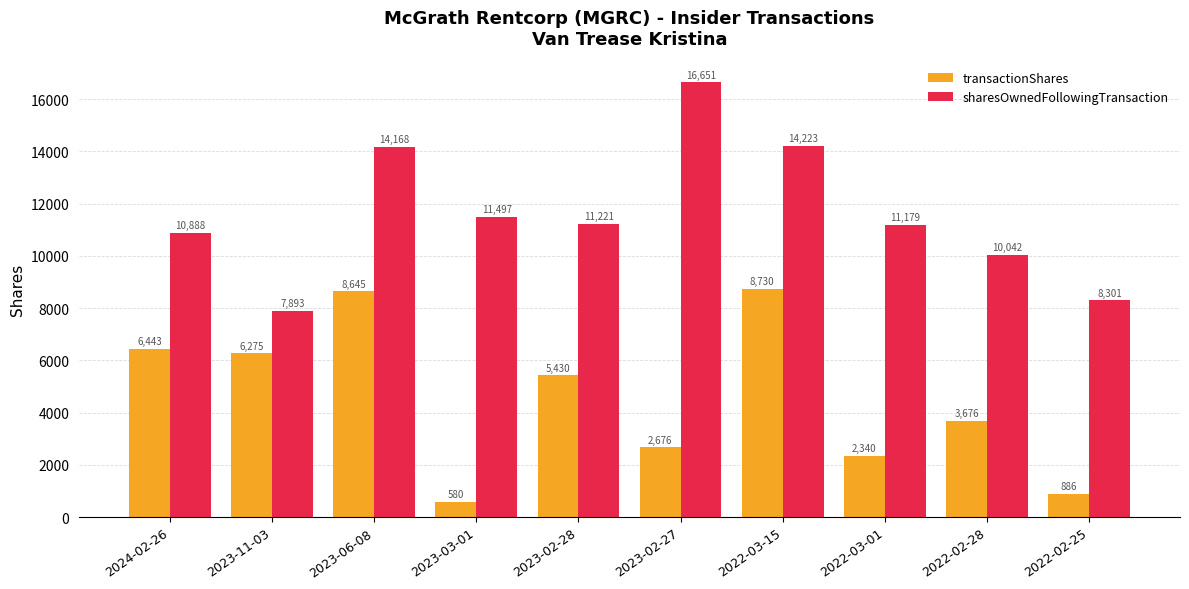

Is the value of sharesOwnedFollowingTransaction at 2024-02-26 greater than the value of transactionShares at 2022-03-15?

Yes